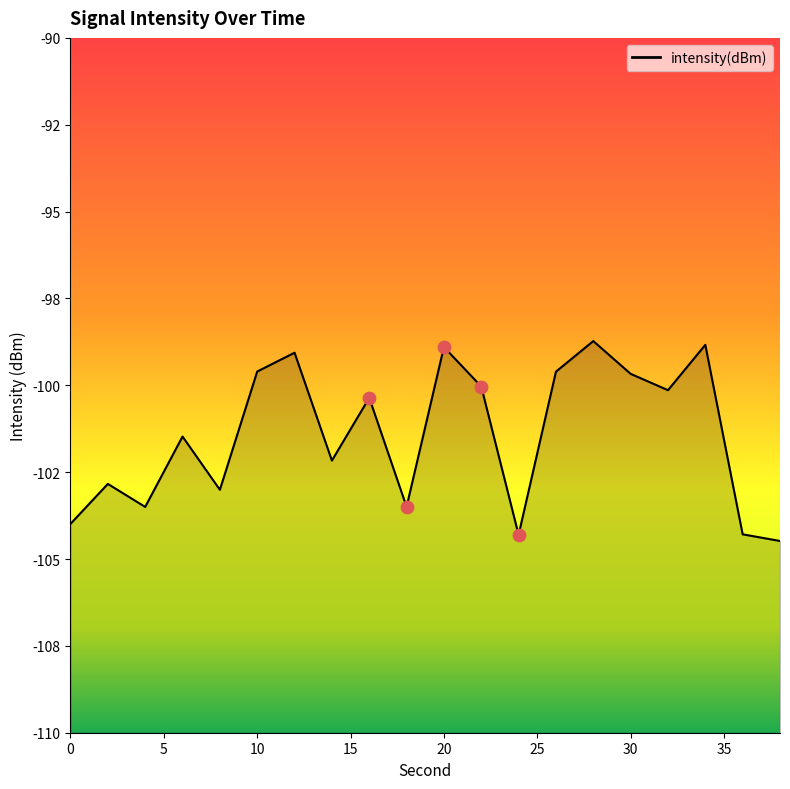

Between 38 and 6, which is larger?

6